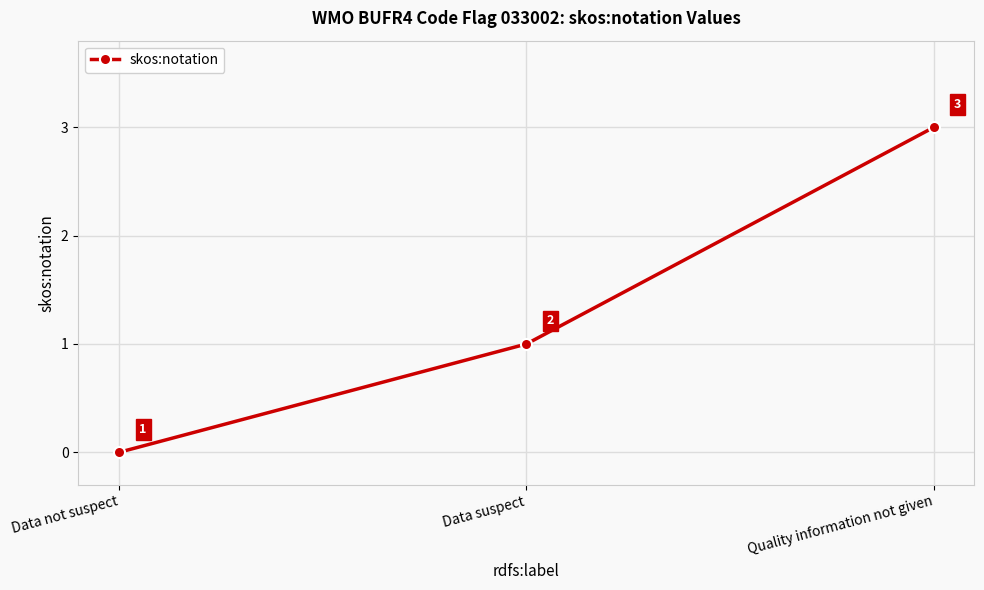

Reading left to right, transcribe all the data shown in this chart.

Data not suspect=0	Data suspect=1	Quality information not given=3